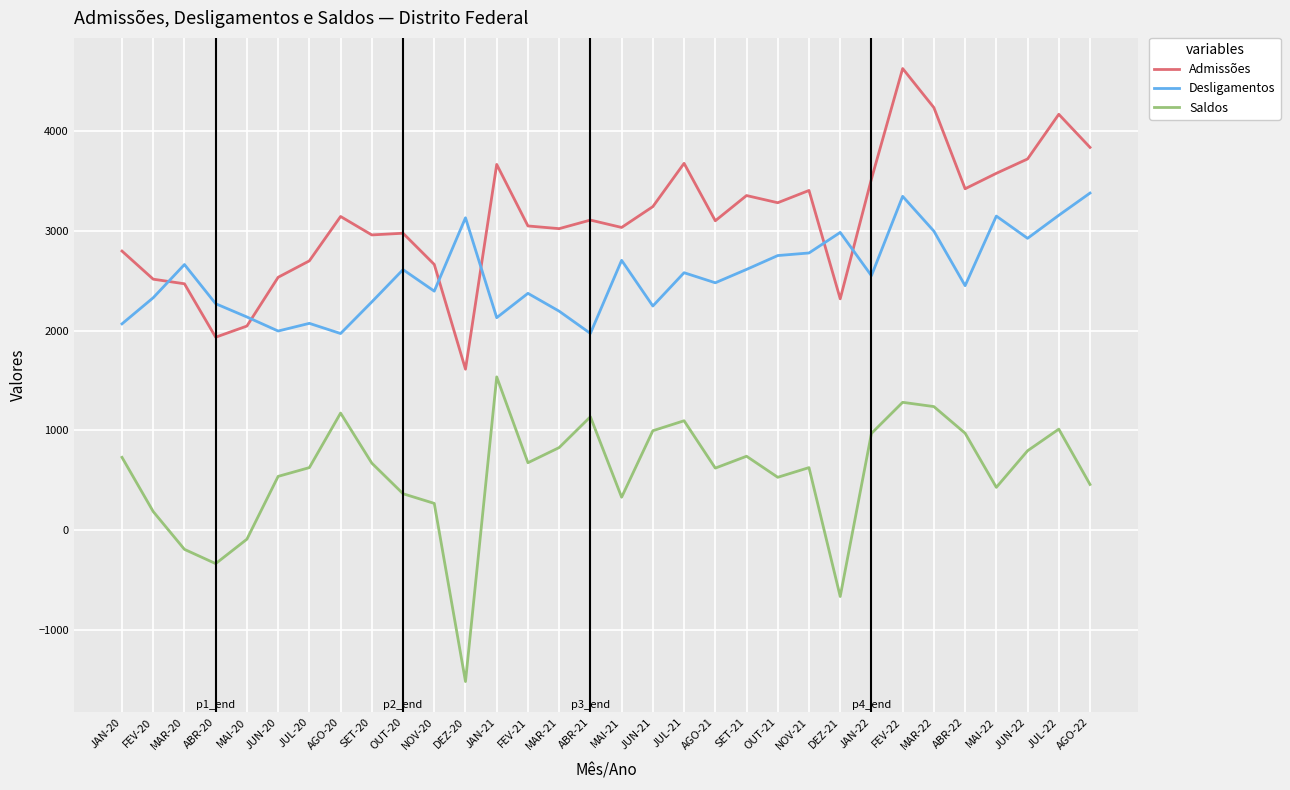

What is the minimum value shown in the chart?

-1519